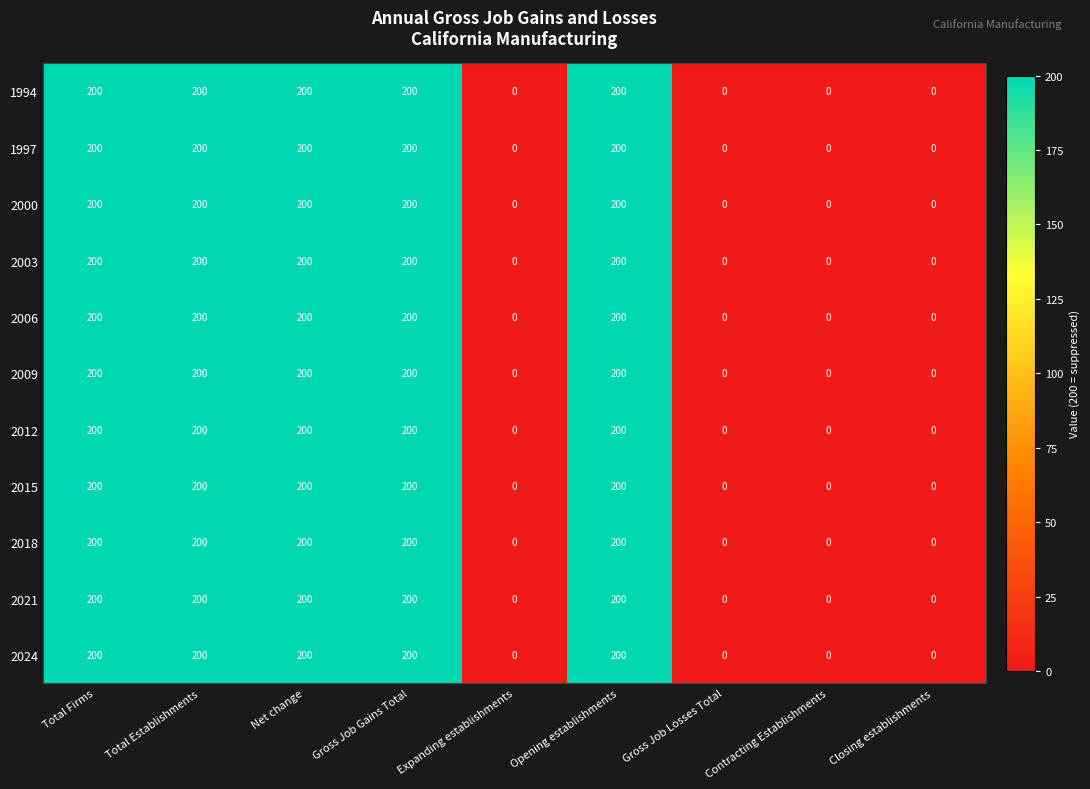

What is the maximum value for 2000?

200